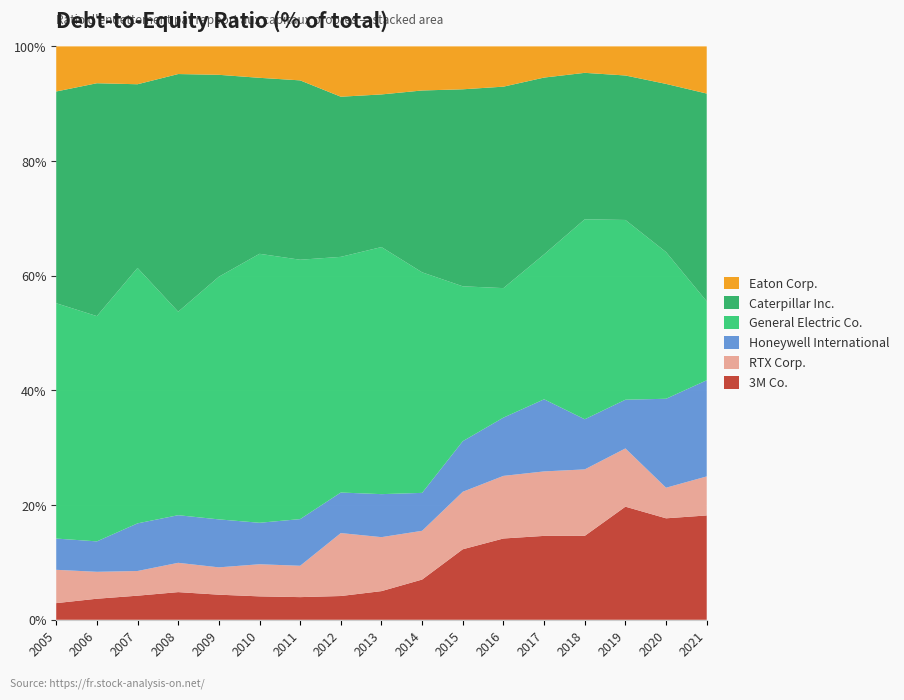

Reading left to right, transcribe all the data shown in this chart.

3M Co.: 0.2	0.4	0.4	0.7	0.5	0.3	0.3	0.3	0.3	0.5	0.9	1.1	1.2	1.5	2.0	1.5	1.1
RTX Corp.: 0.5	0.5	0.4	0.7	0.5	0.5	0.5	0.9	0.6	0.6	0.8	0.9	0.9	1.2	1.0	0.4	0.4
Honeywell International: 0.5	0.5	0.8	1.2	0.9	0.6	0.7	0.6	0.5	0.5	0.7	0.8	1.0	0.9	0.9	1.3	1.1
General Electric Co.: 3.4	3.9	4.5	5.0	4.3	4.0	3.9	3.4	2.9	2.9	2.0	1.8	2.1	3.5	3.2	2.1	0.9
Caterpillar Inc.: 3.0	4.0	3.2	5.8	3.6	2.6	2.7	2.3	1.8	2.4	2.6	2.8	2.5	2.6	2.6	2.4	2.3
Eaton Corp.: 0.7	0.6	0.7	0.7	0.5	0.5	0.5	0.7	0.6	0.6	0.6	0.6	0.5	0.5	0.5	0.5	0.5